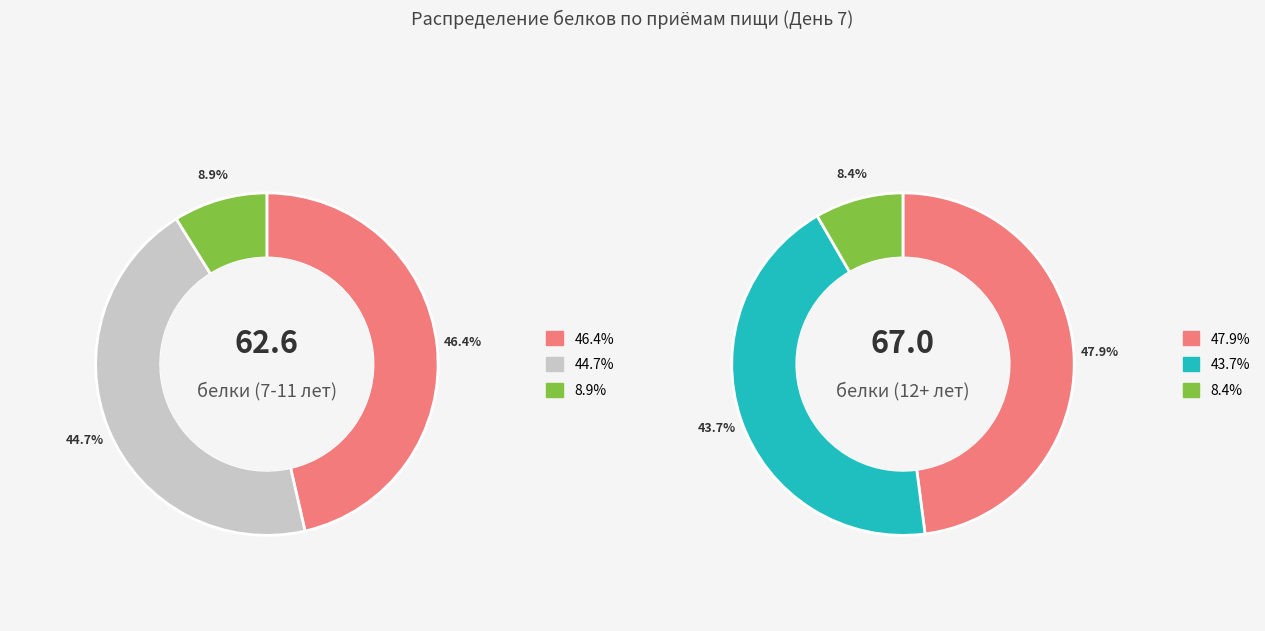

What portion of the pie excludes values_12?

55.3%